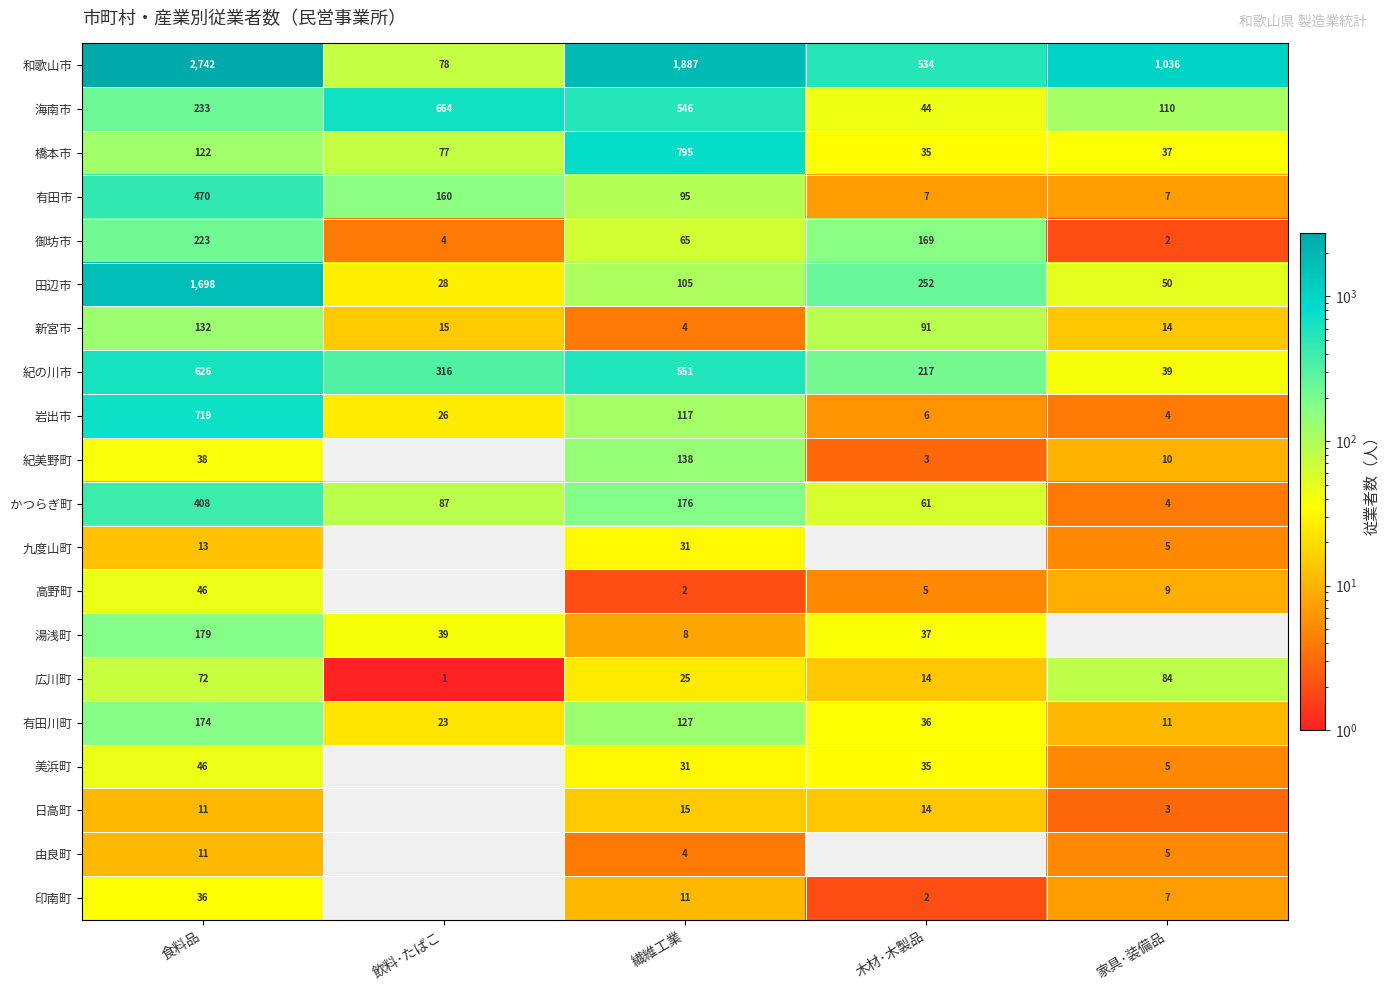

What is the smallest value displayed?

1.0